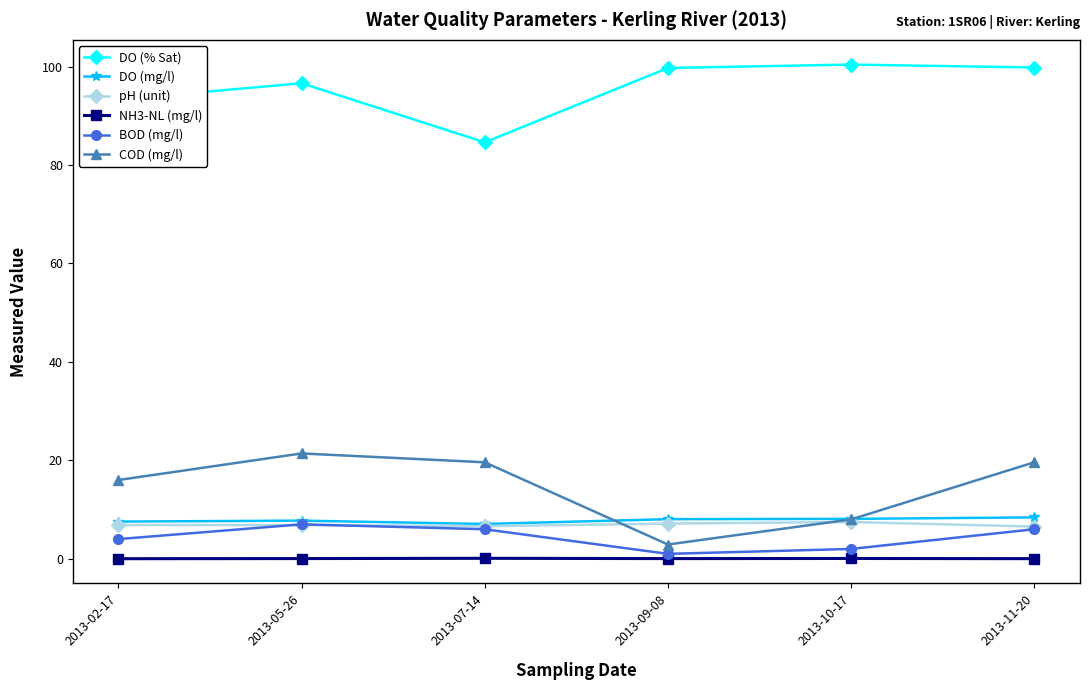

Which series has the largest total across all categories?

DO (% Sat)